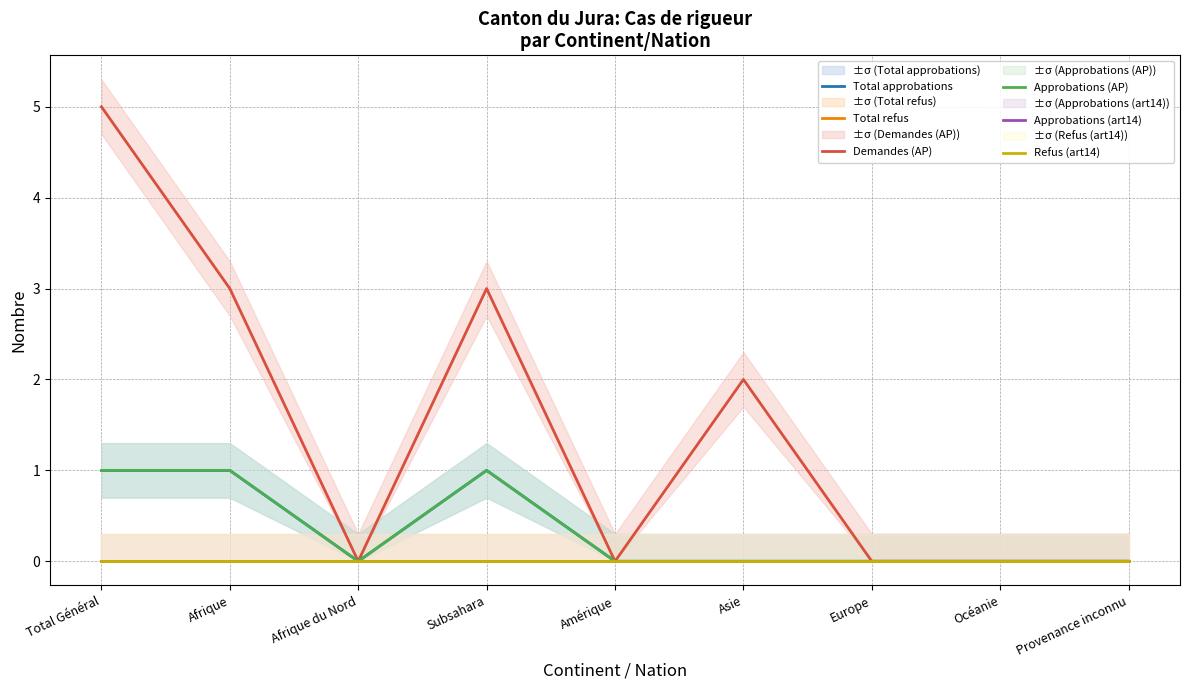

Where is the first local minimum for Approbations (AP)?

Afrique du Nord